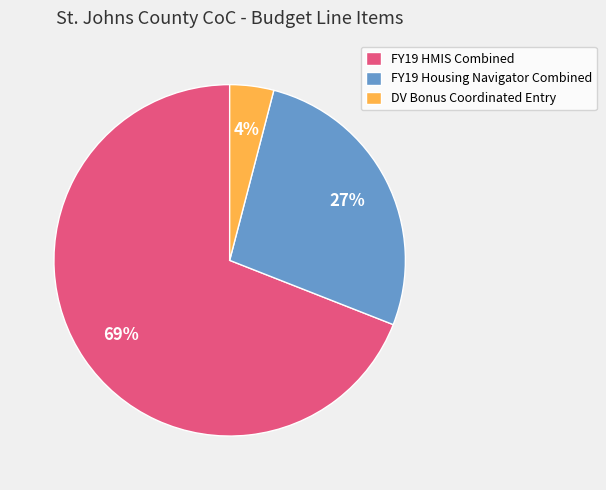

Is the sum of FY19 HMIS Combined and DV Bonus Coordinated Entry greater than half?

Yes